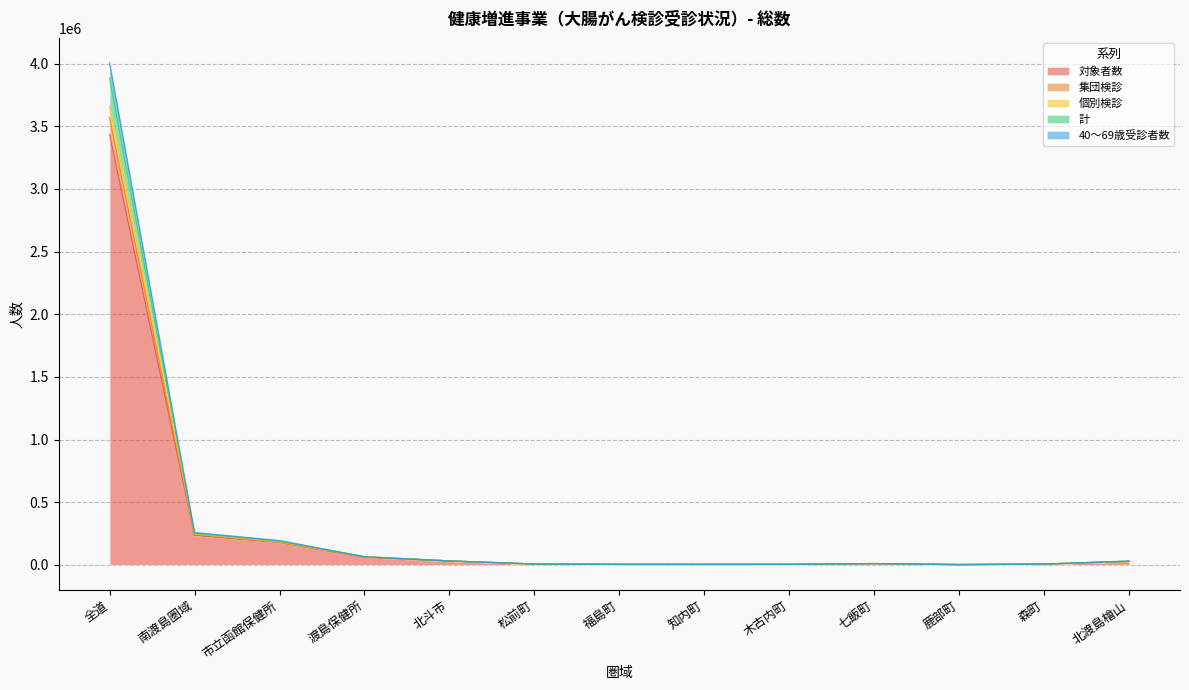

At which category is the sum across all series the highest?

全道